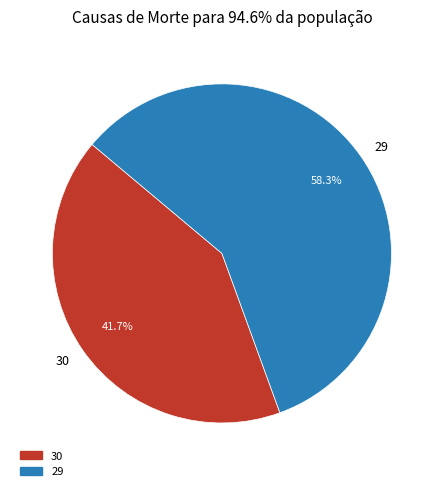

To the nearest percent, what percentage of the pie is 29?

58%